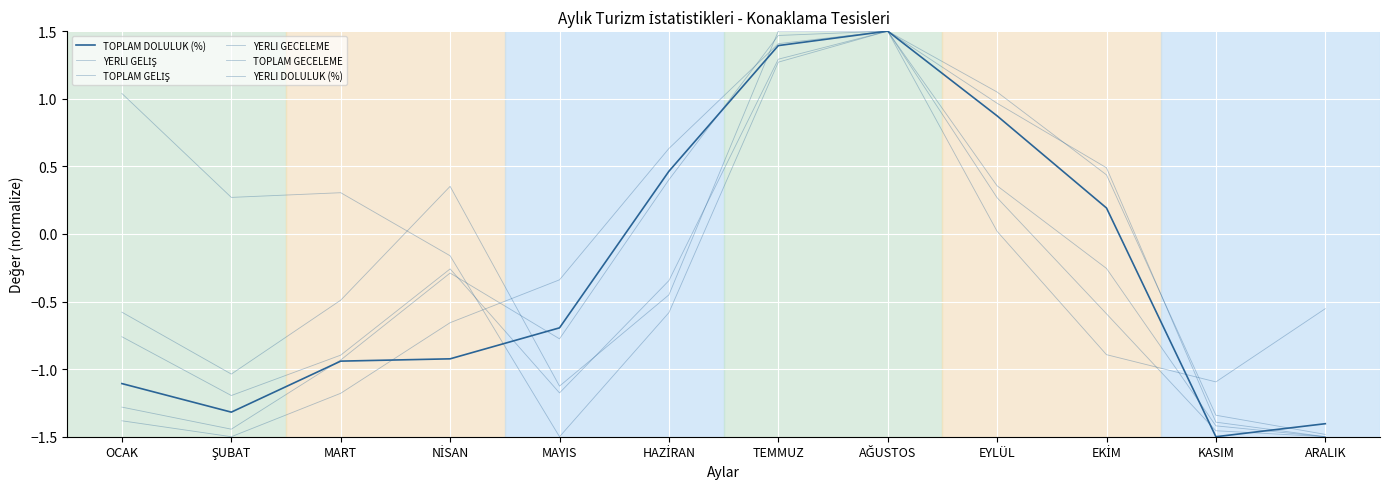

True or false: TOPLAM GELİŞ and YERLI DOLULUK (%) cross at least once.

True